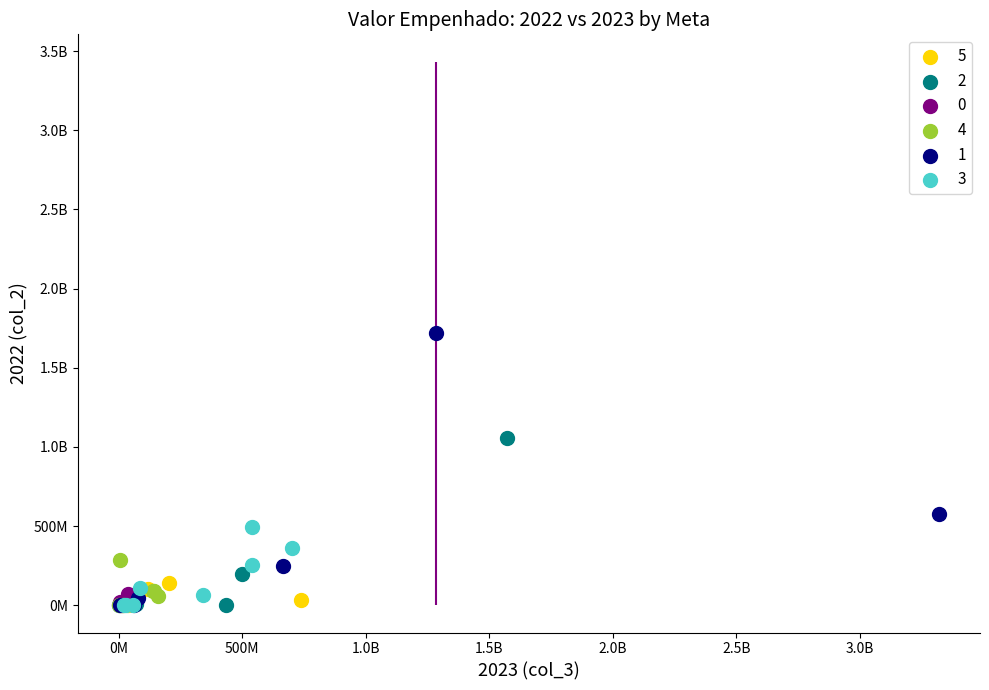

What are all the series names shown in the legend?

5, 2, 0, 4, 1, 3